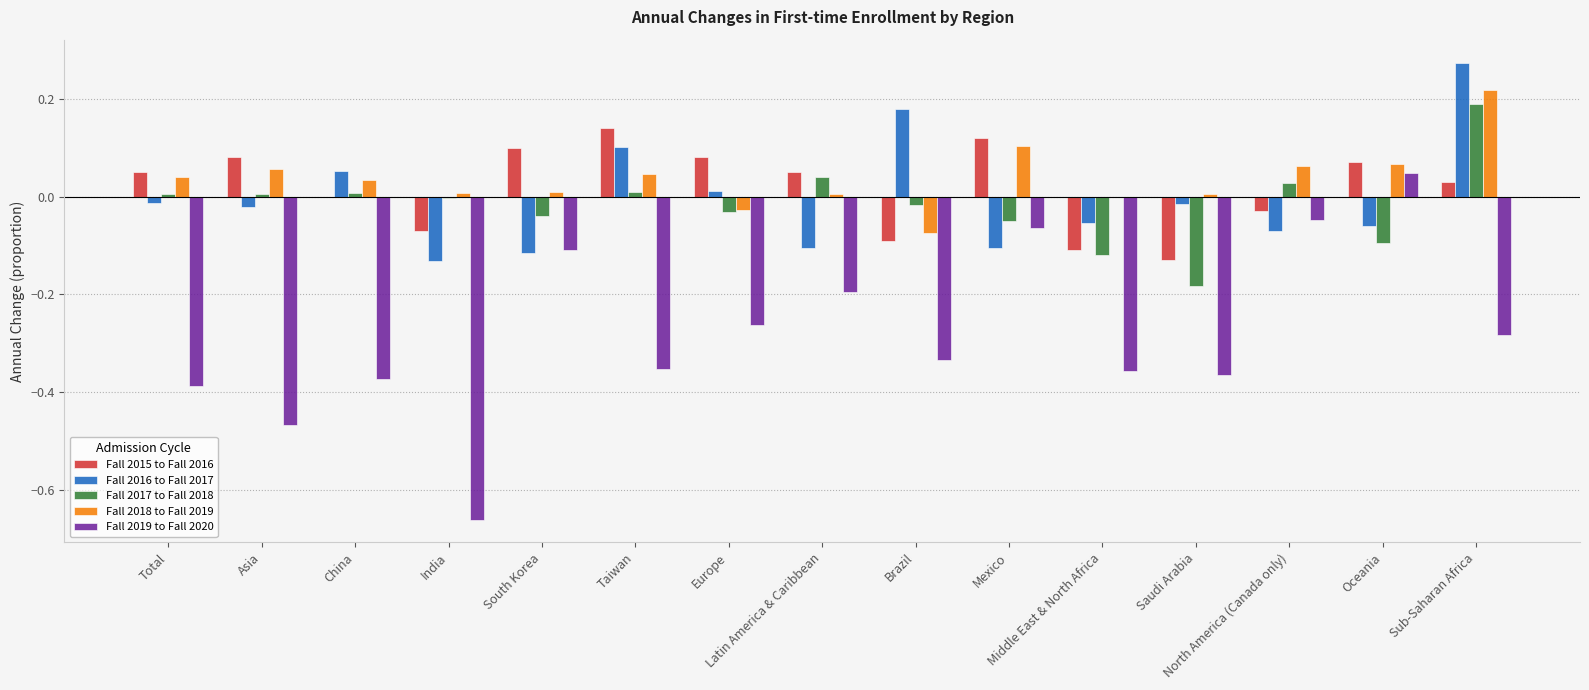

Does the chart contain stacked bars?

No